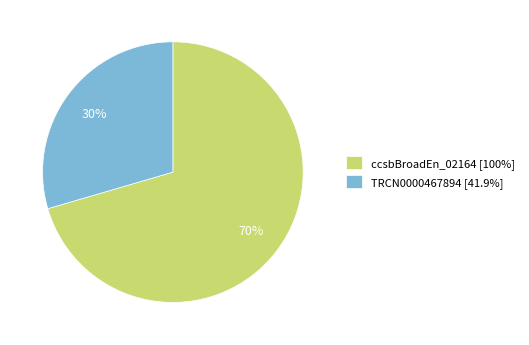

To the nearest percent, what percentage of the pie is ccsbBroadEn_02164 [100%]?

70%